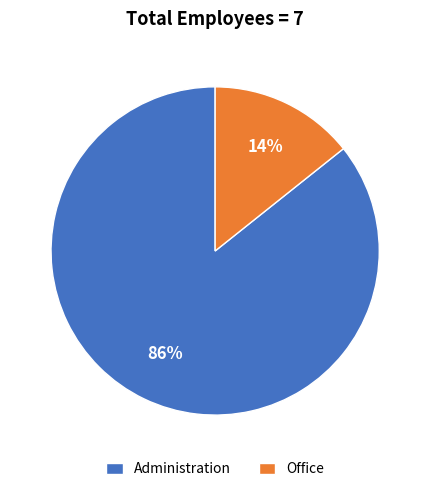

Is there a majority slice in this chart?

Yes